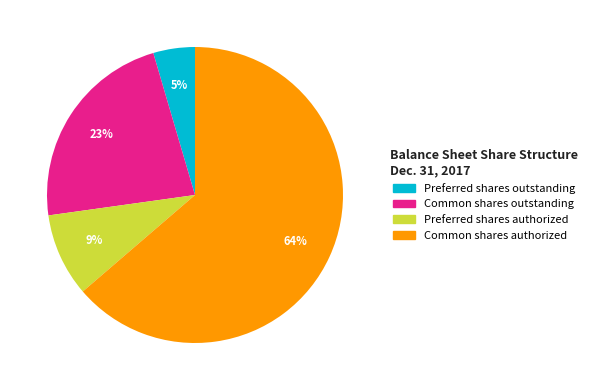

To the nearest percent, what is the combined percentage of Preferred shares outstanding and Preferred shares authorized?

14%